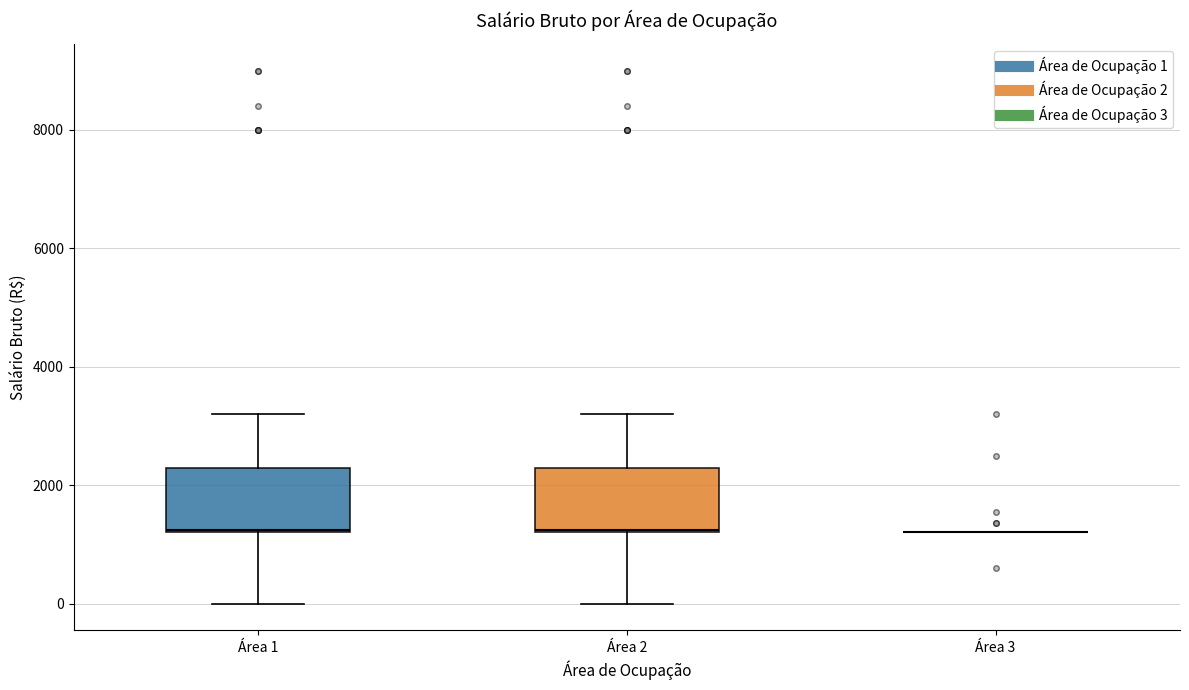

Reading left to right, transcribe this box plot: for each box, give where its median line is, the range the box spans, and where its two whiskers end, as read against the y-axis. The values are not printed on the chart, so give them approximately, as read against the axis.

Área 1: median 1200, box 1200 to 2200, whiskers 0 to 3200
Área 2: median 1200, box 1200 to 2200, whiskers 0 to 3200
Área 3: box collapsed to a line at 1200, whiskers 1200 to 1200